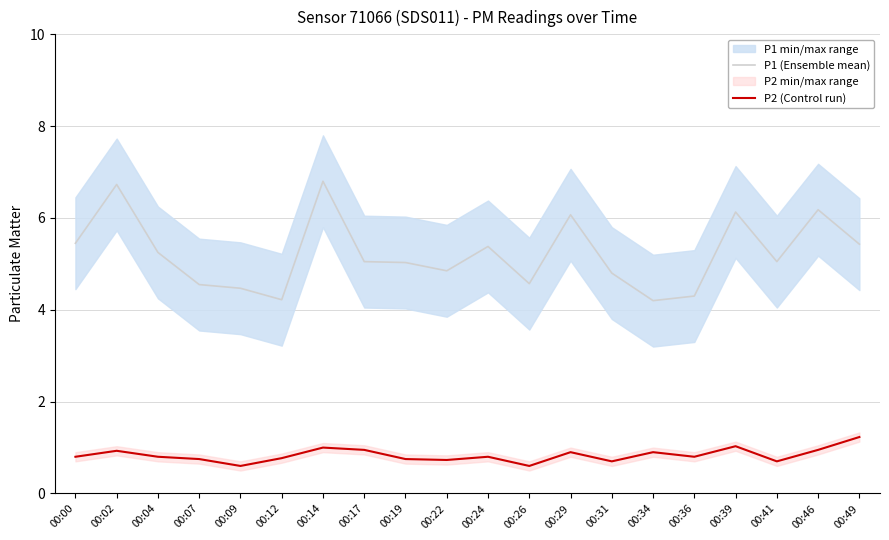

Reading right to left, transcribe all the data shown in this chart.

P1 (Ensemble mean): 5.4	6.2	5.0	6.1	4.3	4.2	4.8	6.1	4.6	5.4	4.8	5.0	5.0	6.8	4.2	4.5	4.5	5.2	6.7	5.5
P2 (Control run): 1.2	0.9	0.7	1.0	0.8	0.9	0.7	0.9	0.6	0.8	0.7	0.8	0.9	1.0	0.8	0.6	0.8	0.8	0.9	0.8